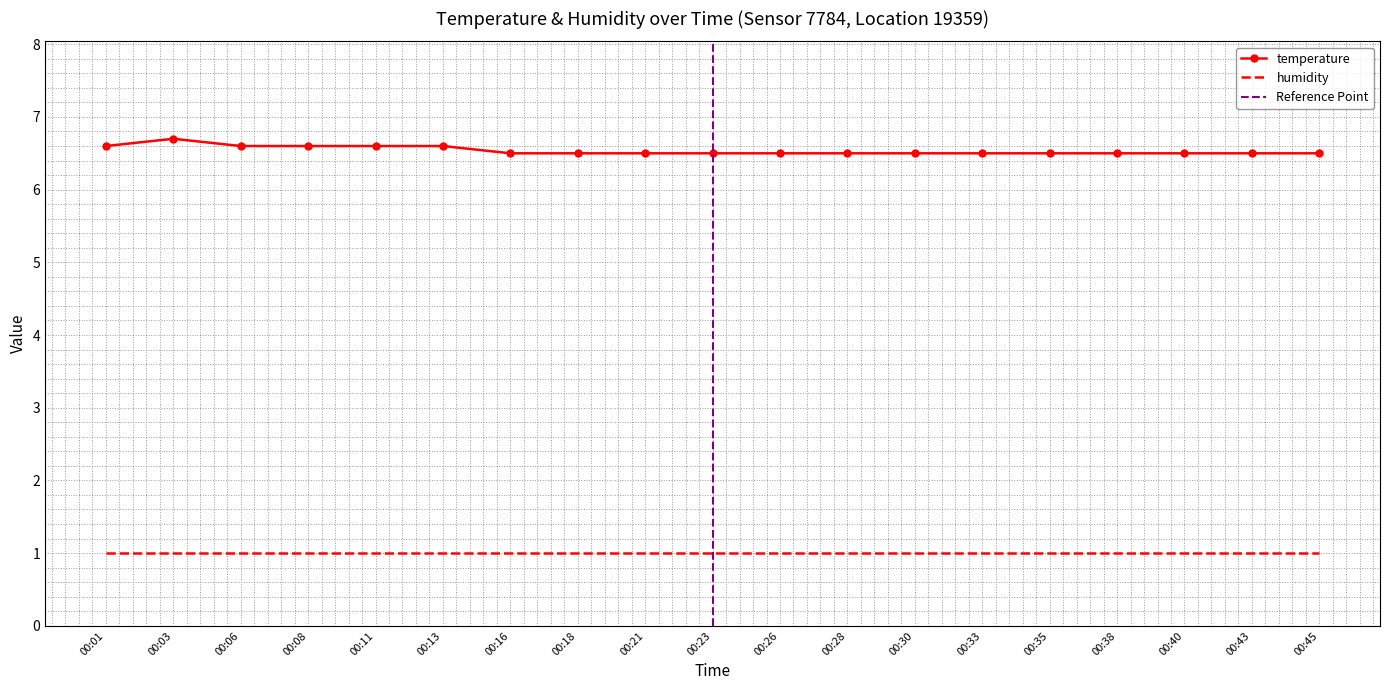

Which label corresponds to the largest value in the chart?

00:03